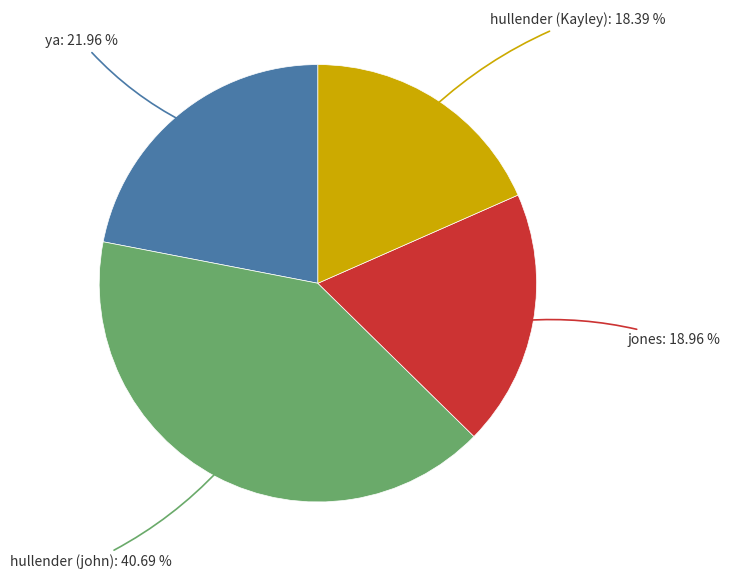

Count the number of slices in the pie.

4